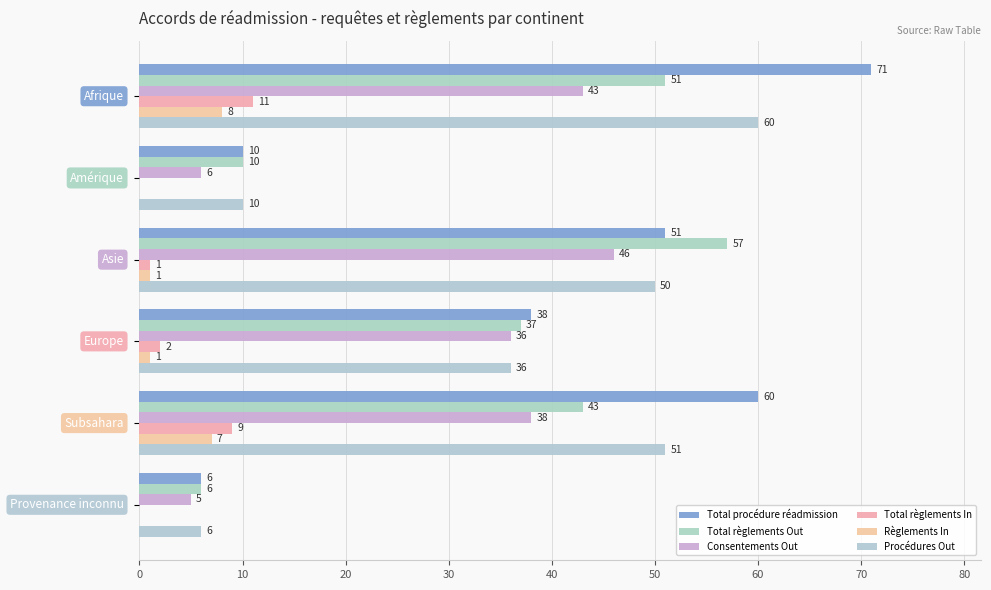

How many categories are shown in the chart?

6